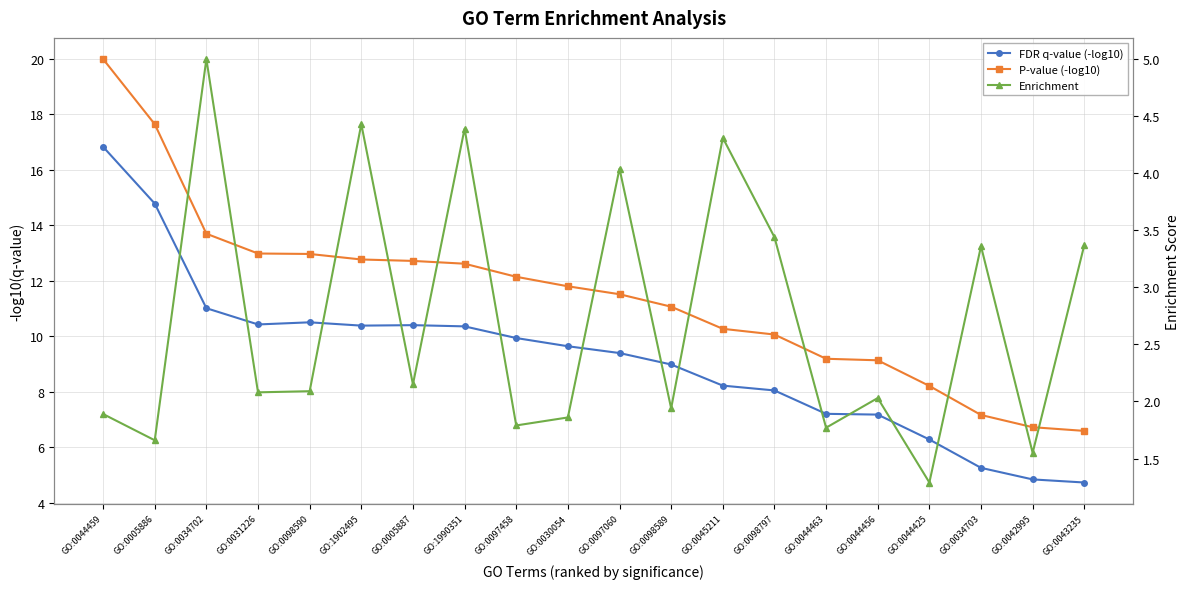

Reading left to right, what are all the values shown in this chart?

FDR q-value (-log10): GO:0044459=16.8	GO:0005886=14.8	GO:0034702=11.0	GO:0031226=10.4	GO:0098590=10.5	GO:1902495=10.4	GO:0005887=10.4	GO:1990351=10.3	GO:0097458=9.9	GO:0030054=9.6	GO:0097060=9.4	GO:0098589=9.0	GO:0045211=8.2	GO:0098797=8.0	GO:0044463=7.2	GO:0044456=7.2	GO:0044425=6.3	GO:0034703=5.2	GO:0042995=4.8	GO:0043235=4.7
P-value (-log10): GO:0044459=20.0	GO:0005886=17.6	GO:0034702=13.7	GO:0031226=13.0	GO:0098590=13.0	GO:1902495=12.8	GO:0005887=12.7	GO:1990351=12.6	GO:0097458=12.1	GO:0030054=11.8	GO:0097060=11.5	GO:0098589=11.1	GO:0045211=10.3	GO:0098797=10.1	GO:0044463=9.2	GO:0044456=9.1	GO:0044425=8.2	GO:0034703=7.2	GO:0042995=6.7	GO:0043235=6.6
Enrichment: GO:0044459=1.9	GO:0005886=1.7	GO:0034702=5.0	GO:0031226=2.1	GO:0098590=2.1	GO:1902495=4.4	GO:0005887=2.1	GO:1990351=4.4	GO:0097458=1.8	GO:0030054=1.9	GO:0097060=4.0	GO:0098589=1.9	GO:0045211=4.3	GO:0098797=3.4	GO:0044463=1.8	GO:0044456=2.0	GO:0044425=1.3	GO:0034703=3.4	GO:0042995=1.6	GO:0043235=3.4